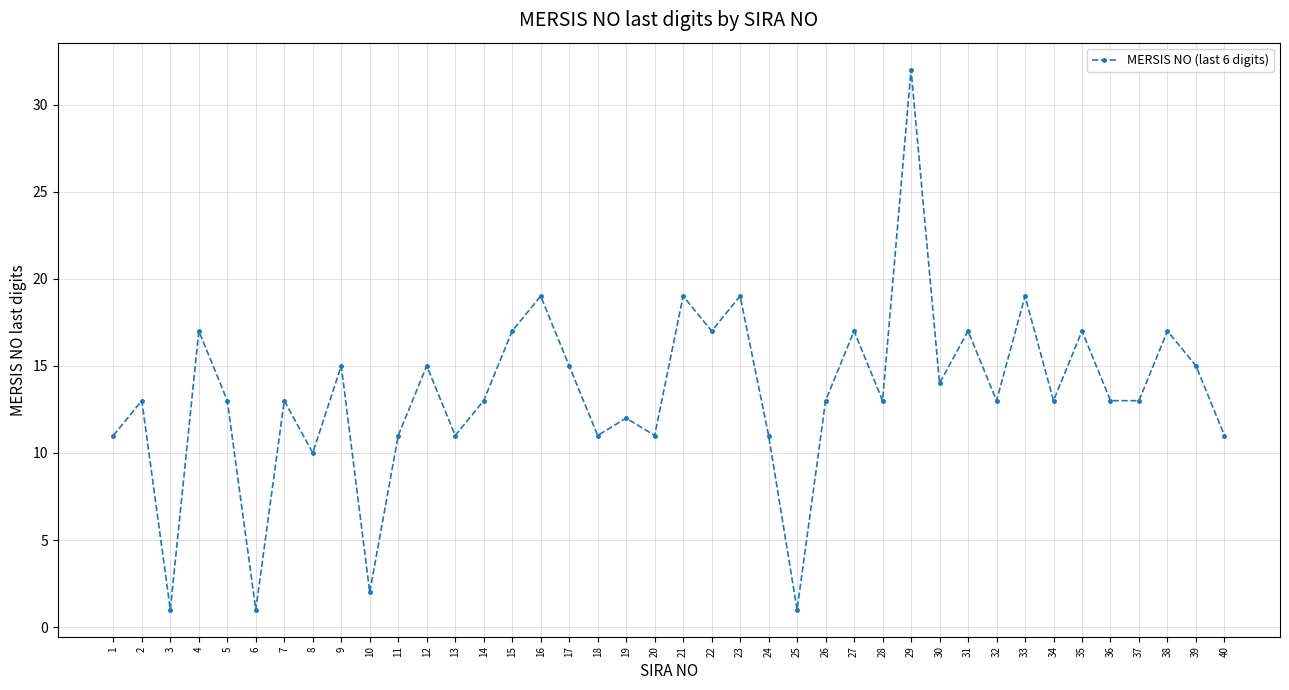

Between 8 and 24, which is larger?

24